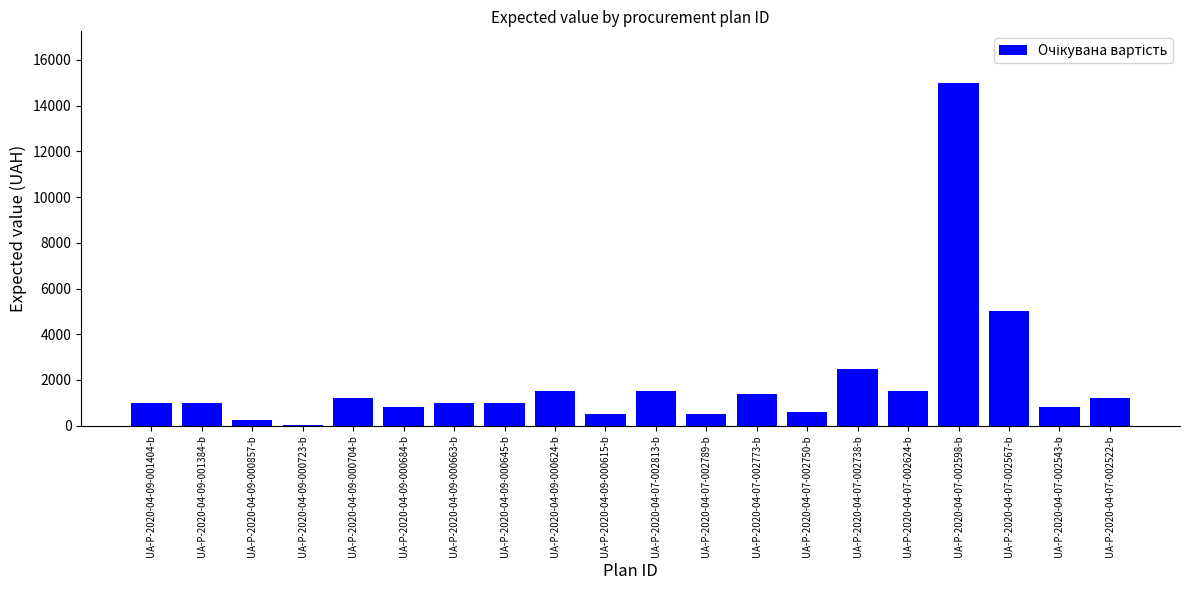

True or false: the data shows 1200.0 at UA-P-2020-04-09-000704-b.

True